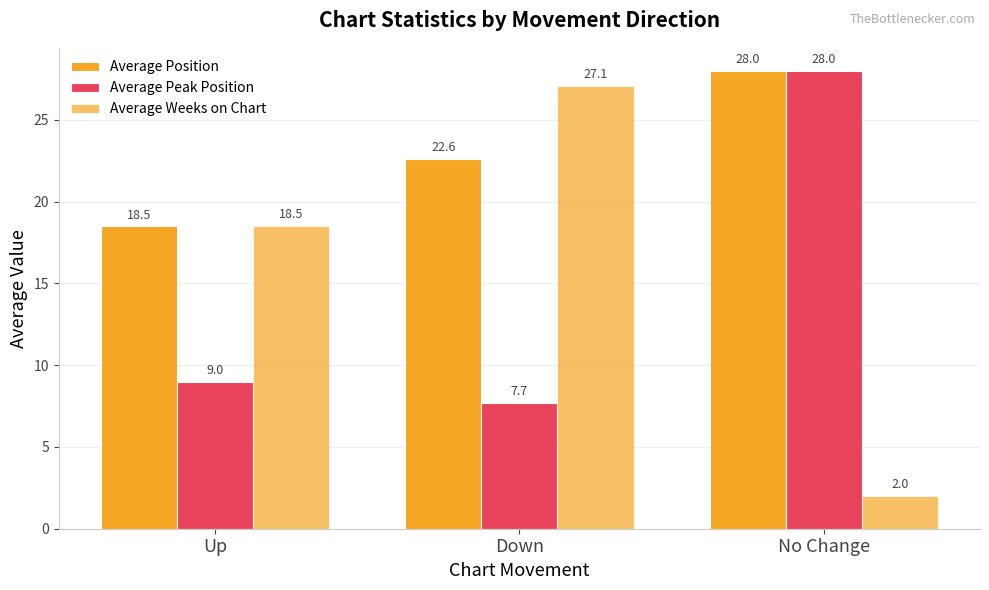

At which category does the chart reach its peak across all series?

No Change